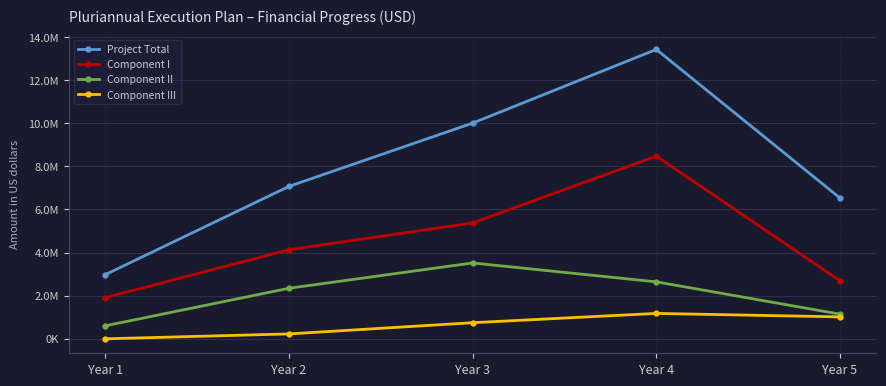

At which label does Component III first exceed 747213?

Year 3